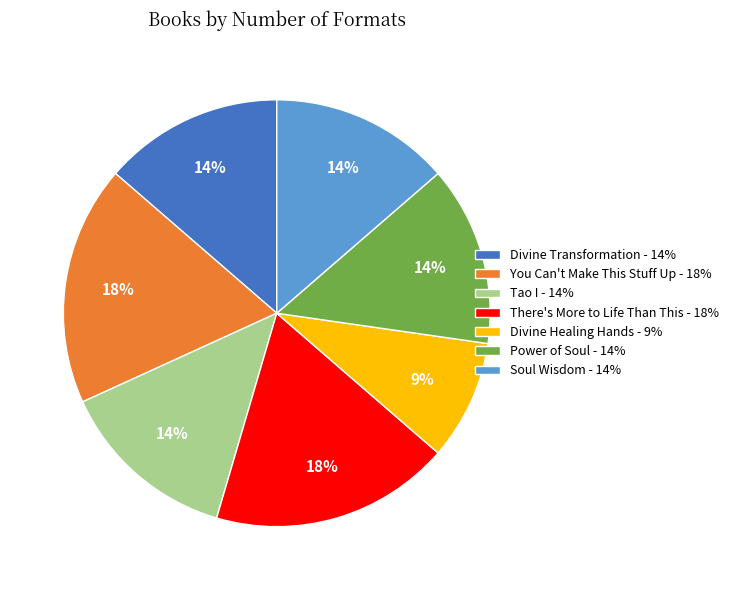

Is there a majority slice in this chart?

No